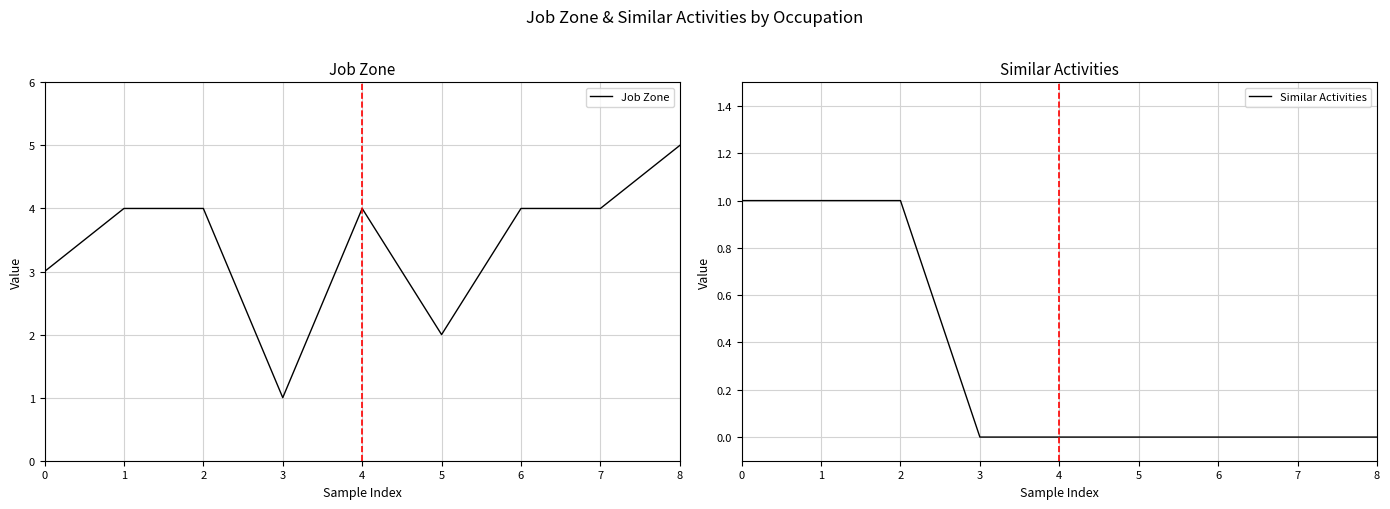

What is the total value across all series at 5?

2